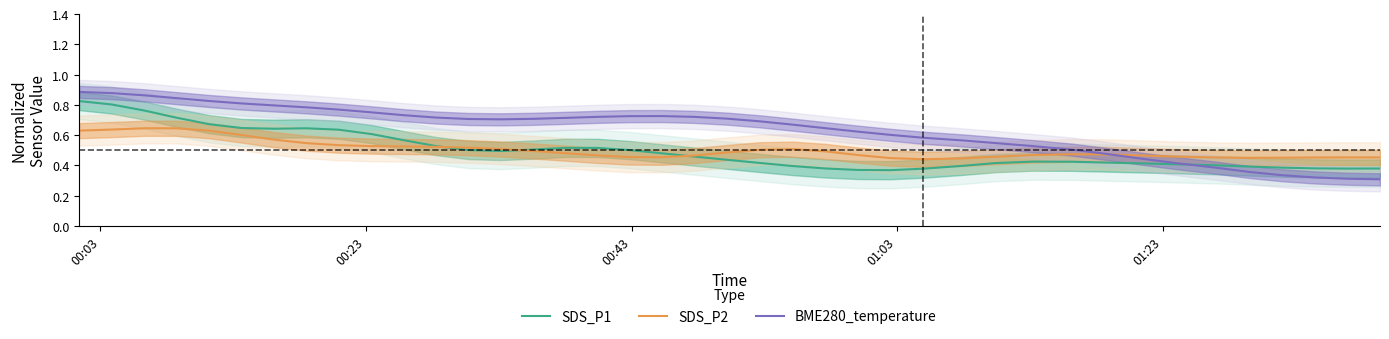

Reading left to right, extract all data points from this chart.

SDS_P1: 0.8	0.8	0.8	0.7	0.7	0.6	0.6	0.6	0.6	0.6	0.6	0.5	0.5	0.5	0.5	0.5	0.5	0.5	0.5	0.5	0.4	0.4	0.4	0.4	0.4	0.4	0.4	0.4	0.4	0.4	0.4	0.4	0.4	0.4	0.4	0.4	0.4	0.4	0.4	0.4
SDS_P2: 0.6	0.6	0.6	0.6	0.6	0.6	0.6	0.5	0.5	0.5	0.5	0.5	0.5	0.5	0.5	0.5	0.5	0.5	0.5	0.5	0.5	0.5	0.5	0.5	0.5	0.4	0.4	0.4	0.5	0.5	0.5	0.5	0.5	0.5	0.5	0.4	0.5	0.5	0.5	0.5
BME280_temperature: 0.9	0.9	0.9	0.8	0.8	0.8	0.8	0.8	0.8	0.8	0.7	0.7	0.7	0.7	0.7	0.7	0.7	0.7	0.7	0.7	0.7	0.7	0.7	0.6	0.6	0.6	0.6	0.6	0.5	0.5	0.5	0.5	0.4	0.4	0.4	0.4	0.3	0.3	0.3	0.3